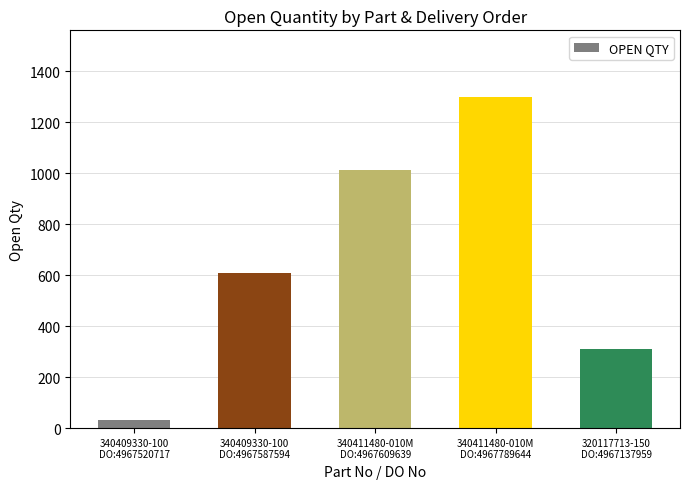

What is the change in value from 340409330-100
DO:4967520717 to 340411480-010M
DO:4967789644?

+1269